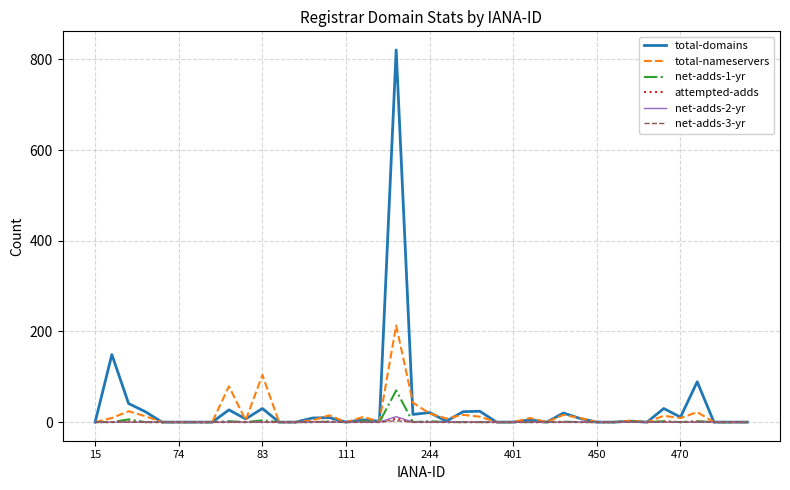

True or false: net-adds-1-yr has more than 1 interior local peaks.

True